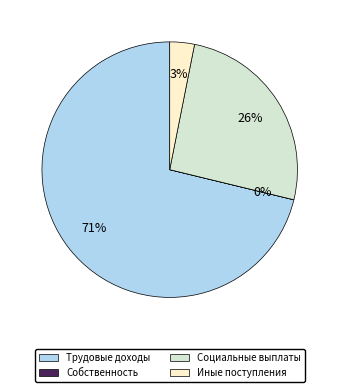

Is there a majority slice in this chart?

Yes